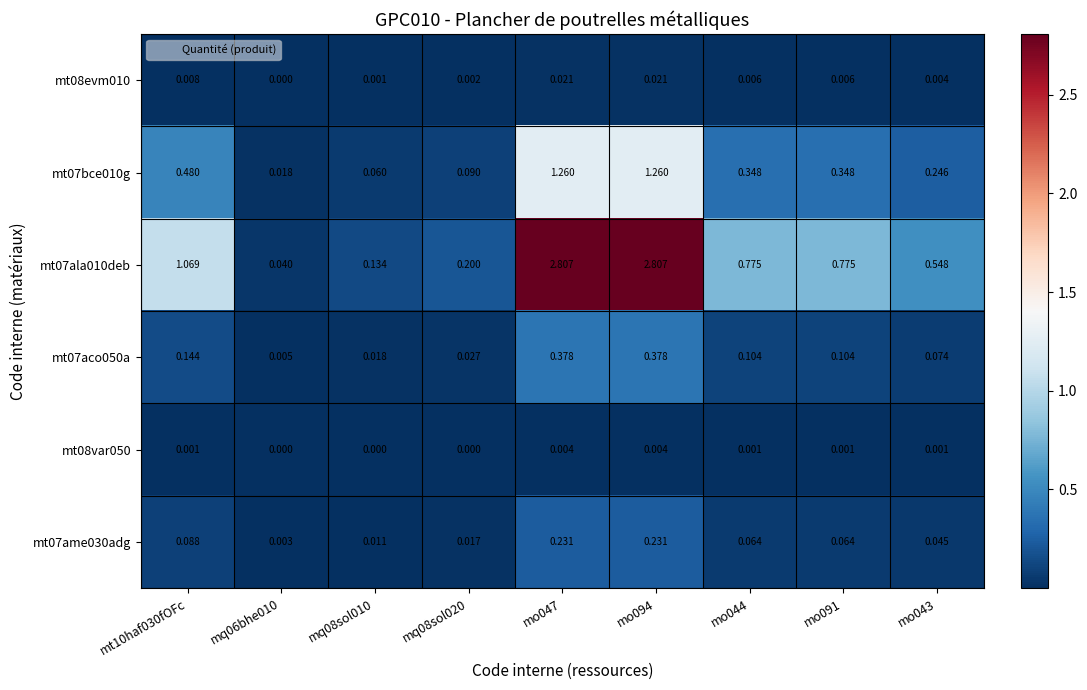

Is the value of mt08var050 at mo094 greater than the value of mt07ame030adg at mo043?

No